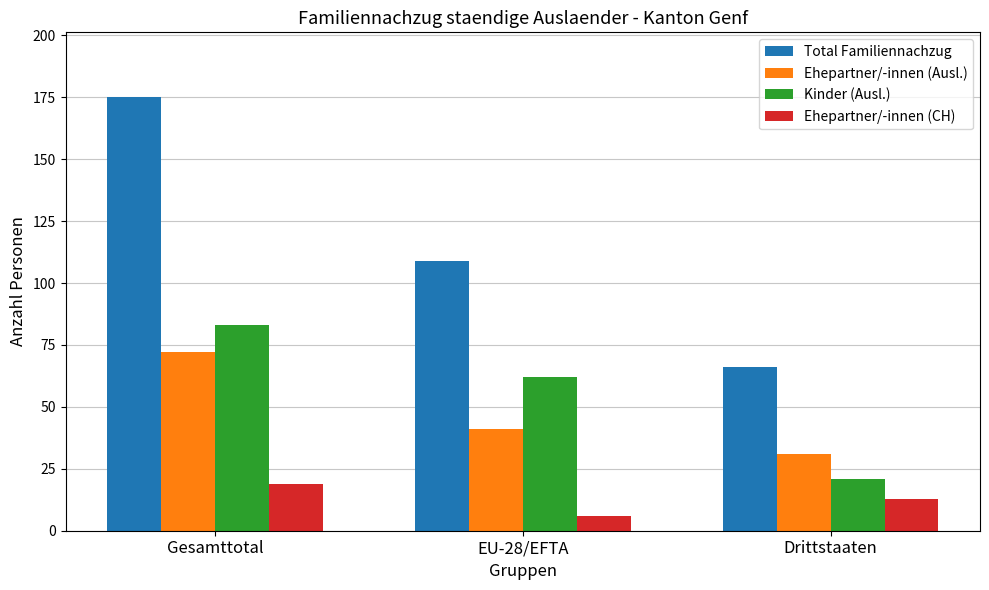

How many Ehepartner/-innen (CH) values are between 6 and 19?

3